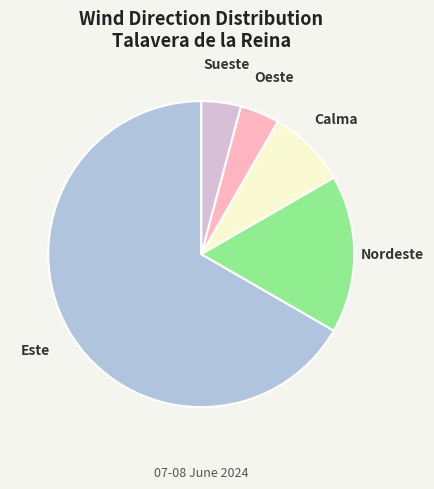

Is there a majority slice in this chart?

Yes